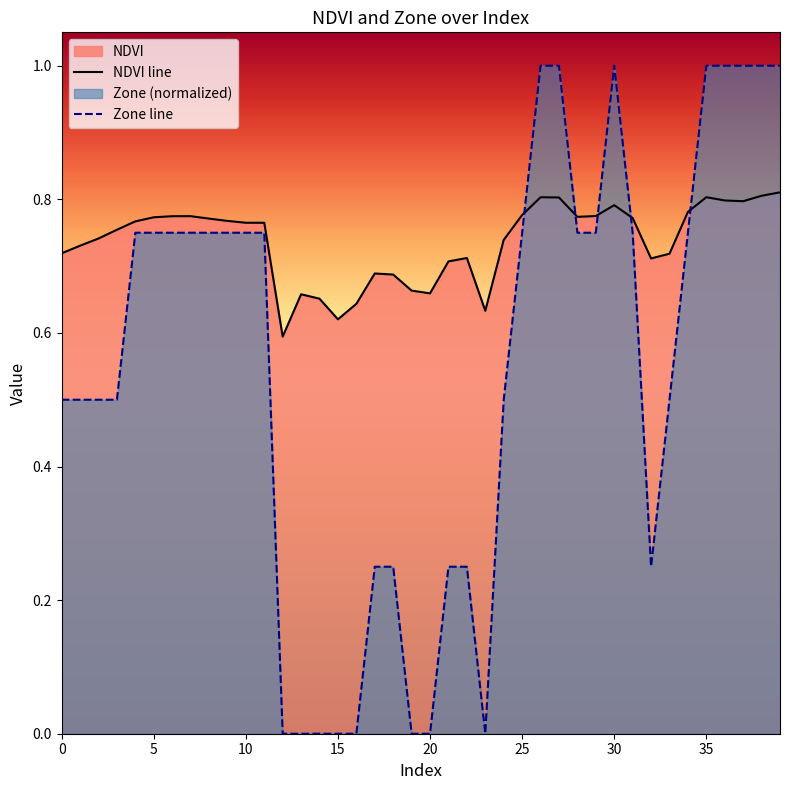

Which series has the largest range (max minus min)?

Zone line